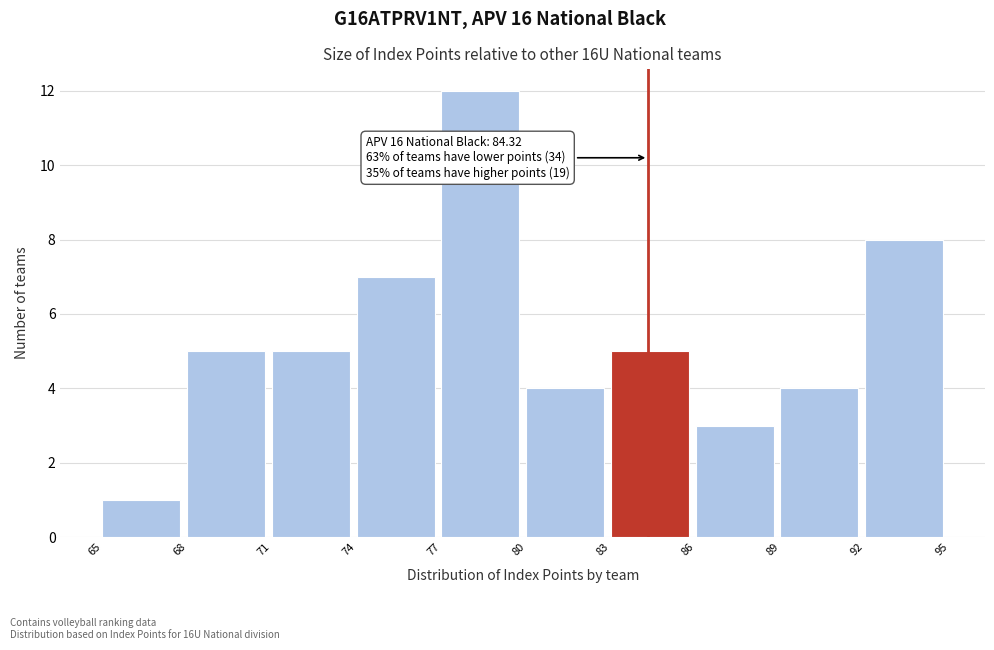

Over which range of the x-axis is the bar tallest?

77 to 80